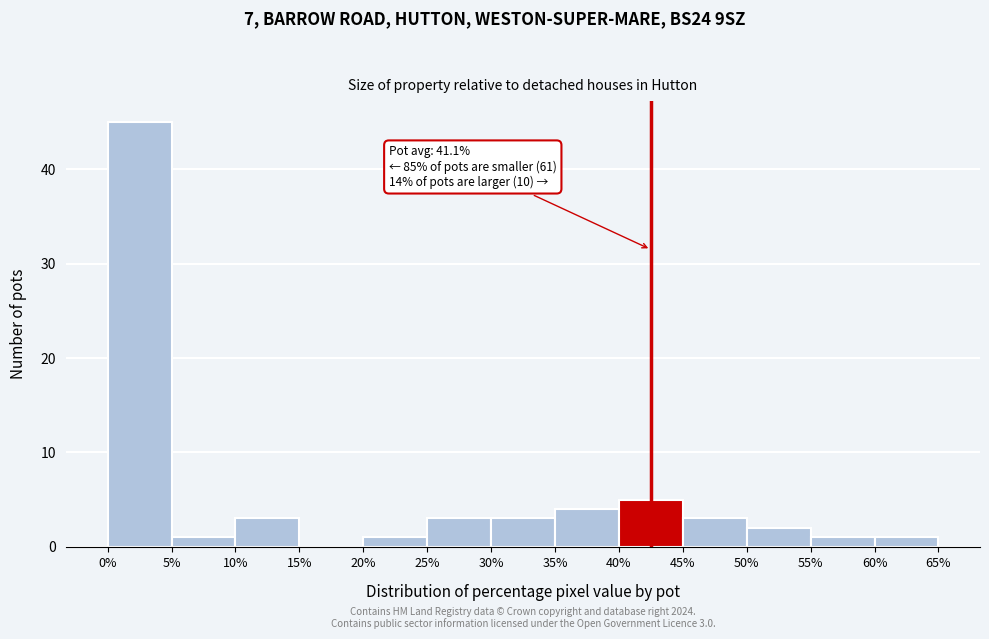

Over which range of the x-axis is the bar tallest?

0% to 5%